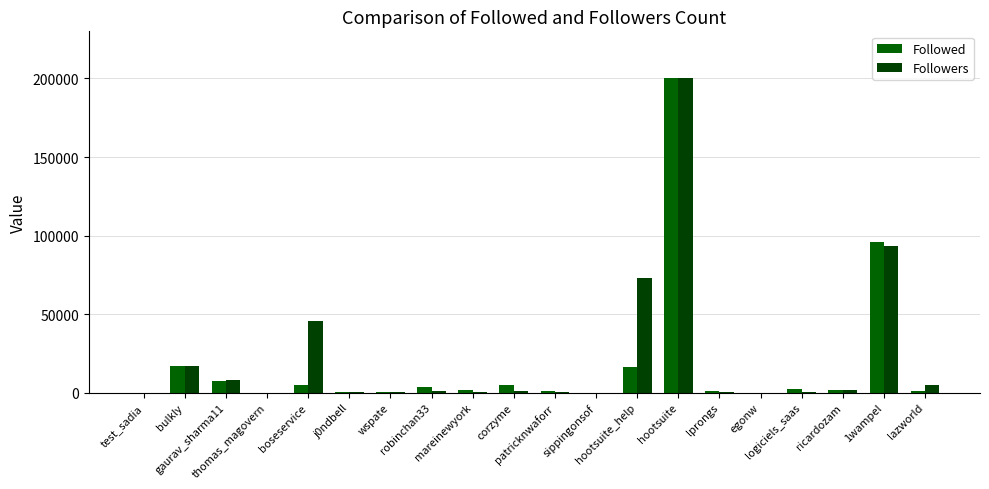

Rank the series at test_sadia from highest to lowest value.

Followed, Followers